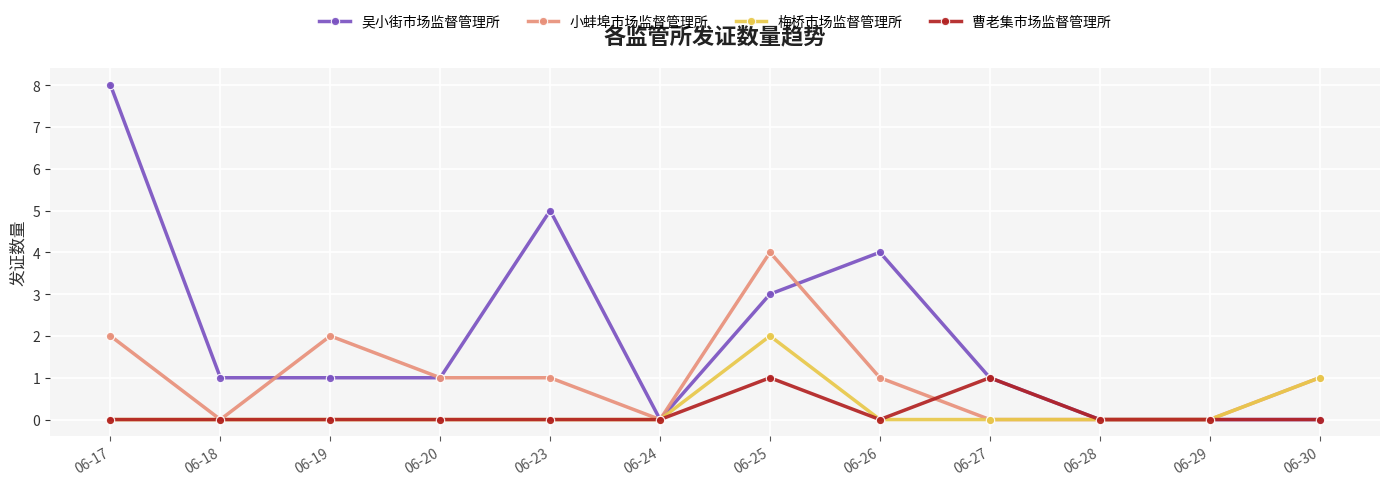

Which series has the widest spread of values?

吴小街市场监督管理所